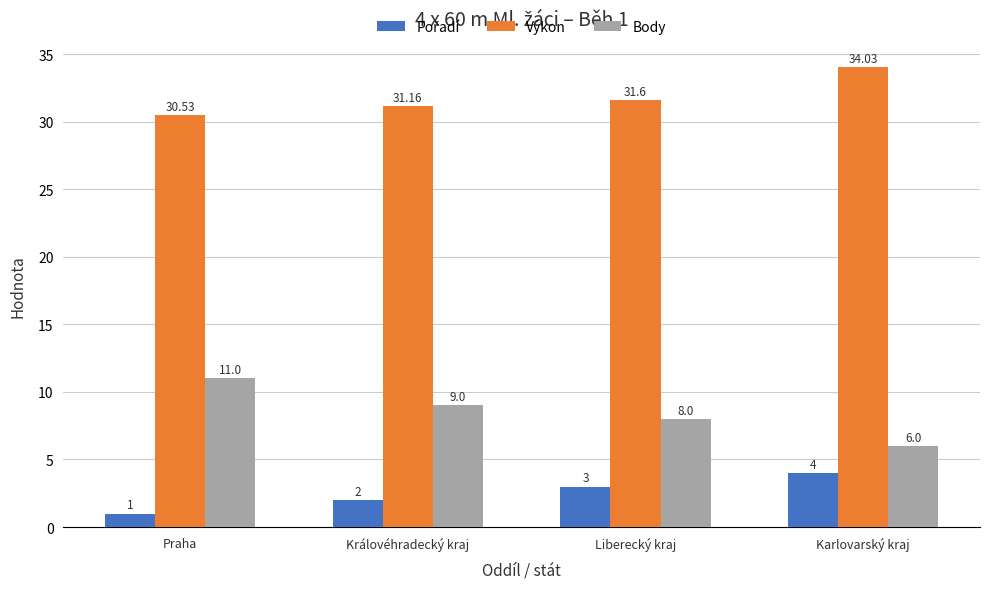

List the labels in order of Výkon value, smallest first.

Praha, Královéhradecký kraj, Liberecký kraj, Karlovarský kraj